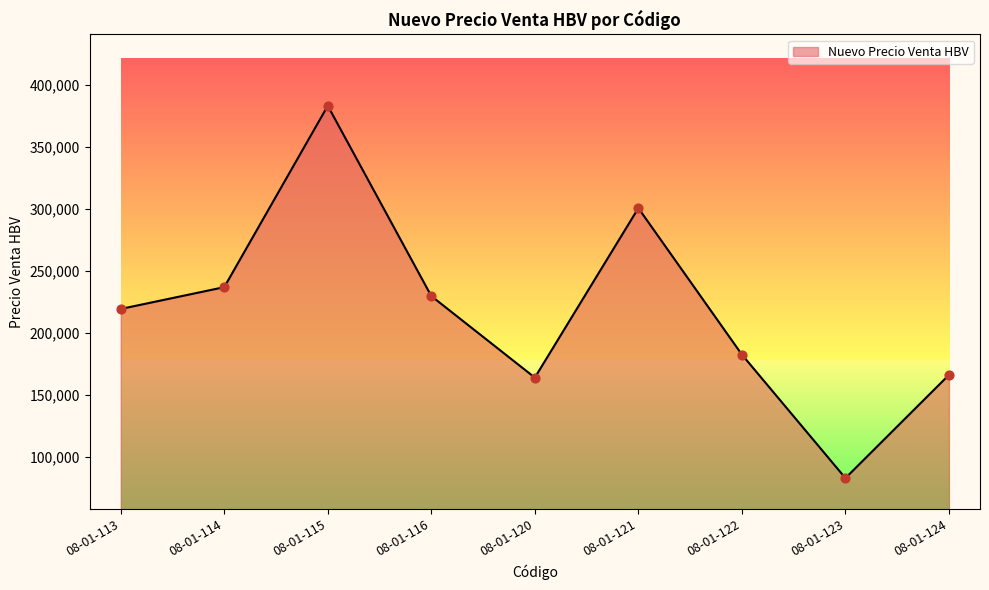

What is the change in value from 08-01-114 to 08-01-122?

-54293.6